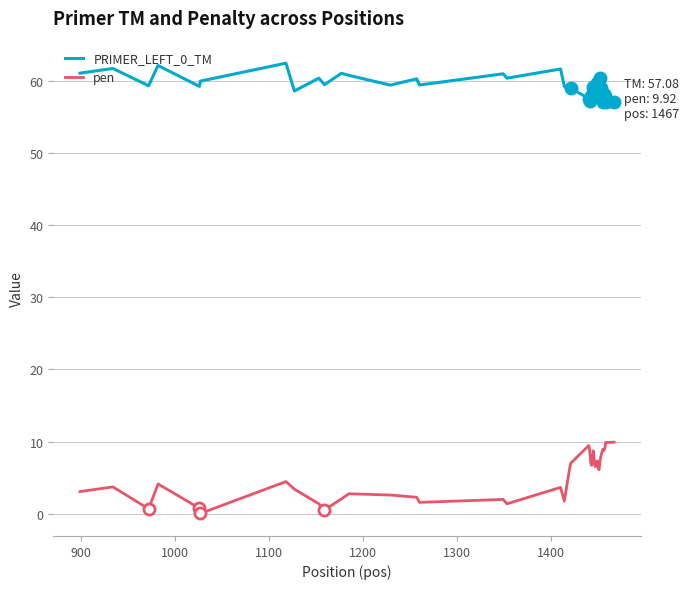

Which series has the widest spread of values?

pen